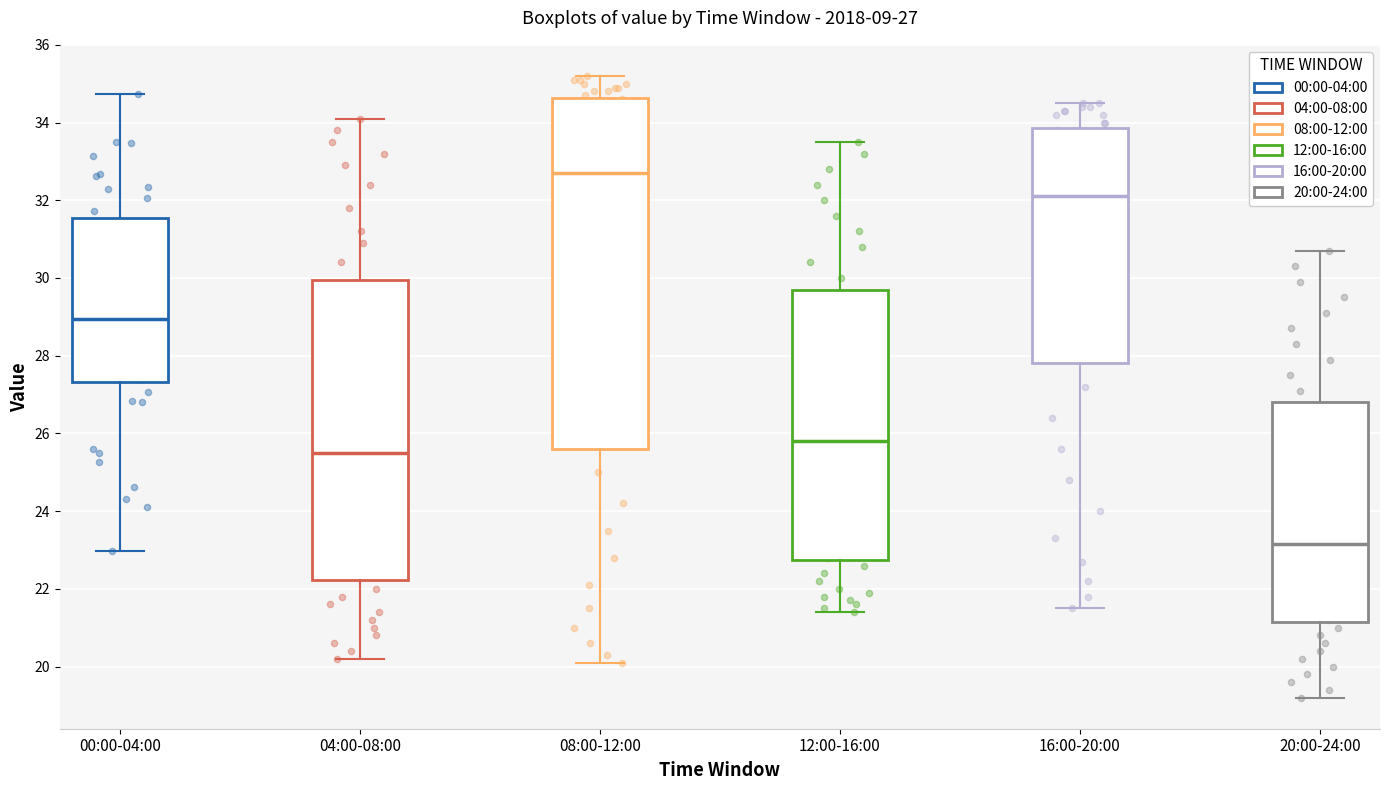

Which box has the lowest median line?

20:00-24:00